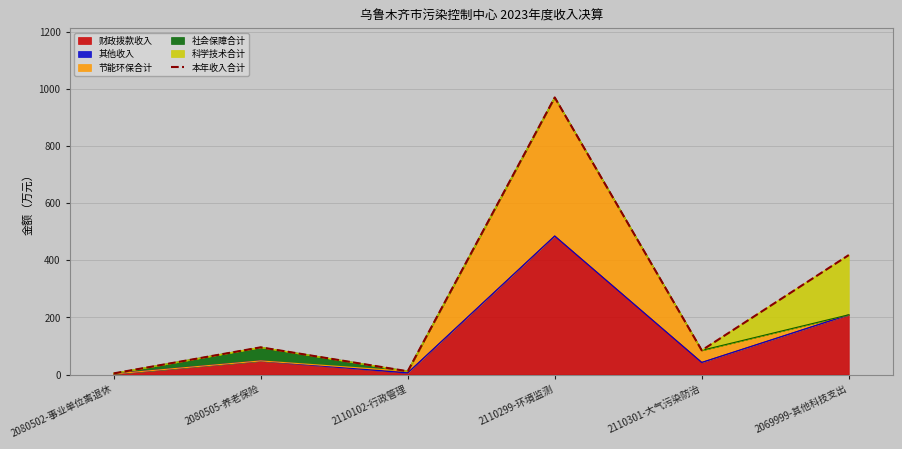

Rank the categories by value from highest to lowest.

2110299-环境监测, 2069999-其他科技支出, 2080505-养老保险, 2110301-大气污染防治, 2110102-行政管理, 2080502-事业单位离退休